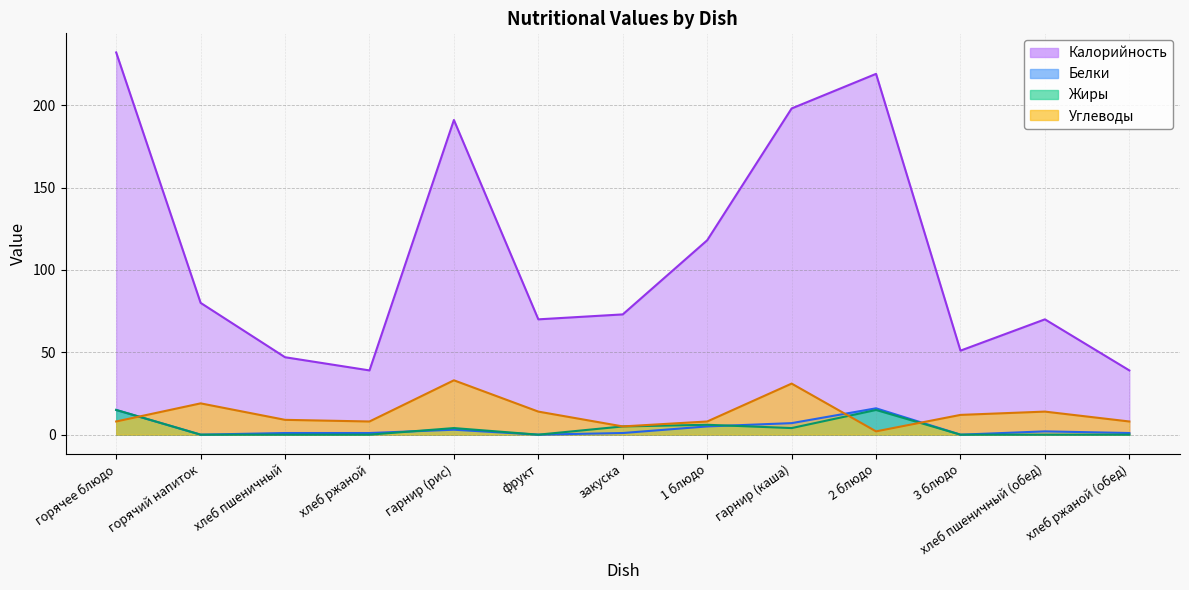

True or false: Калорийность and Жиры cross at least once.

False